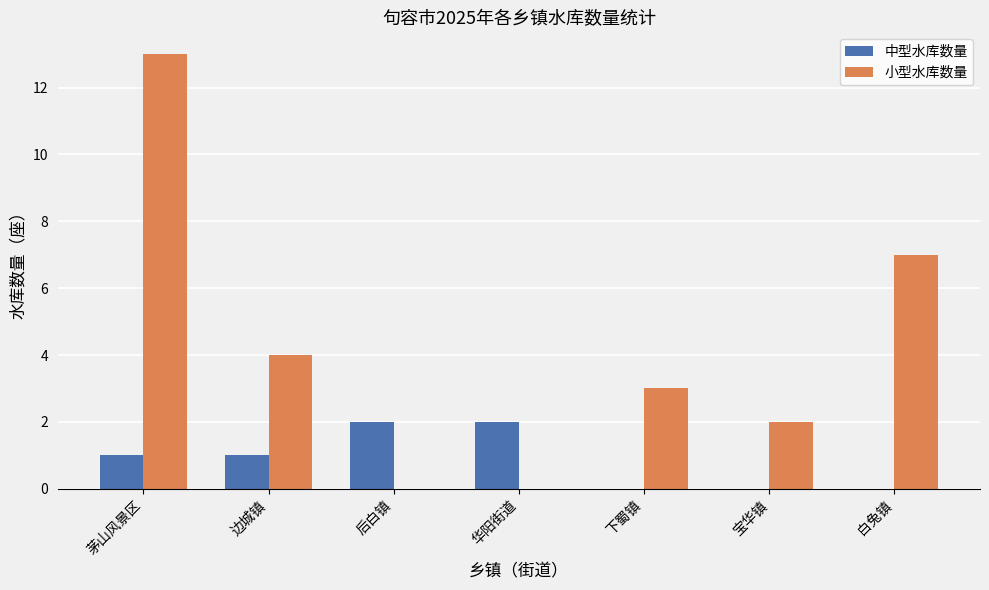

How many data points does each series have?

7